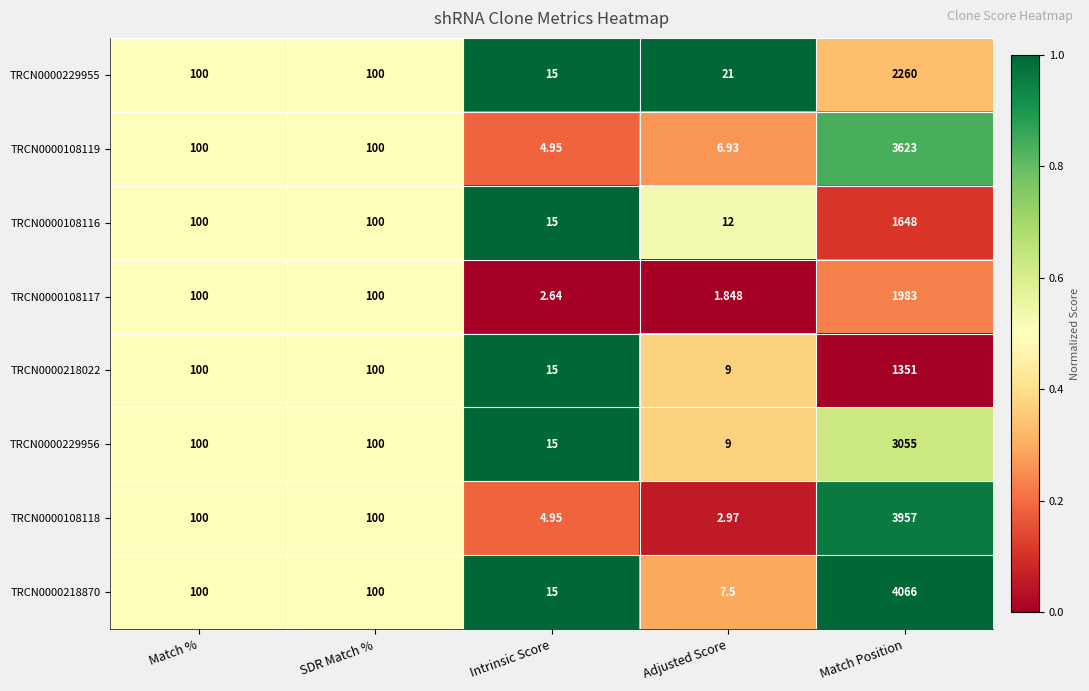

Rank the series by their maximum value, from lowest to highest.

TRCN0000218022, TRCN0000108116, TRCN0000108117, TRCN0000229955, TRCN0000229956, TRCN0000108119, TRCN0000108118, TRCN0000218870